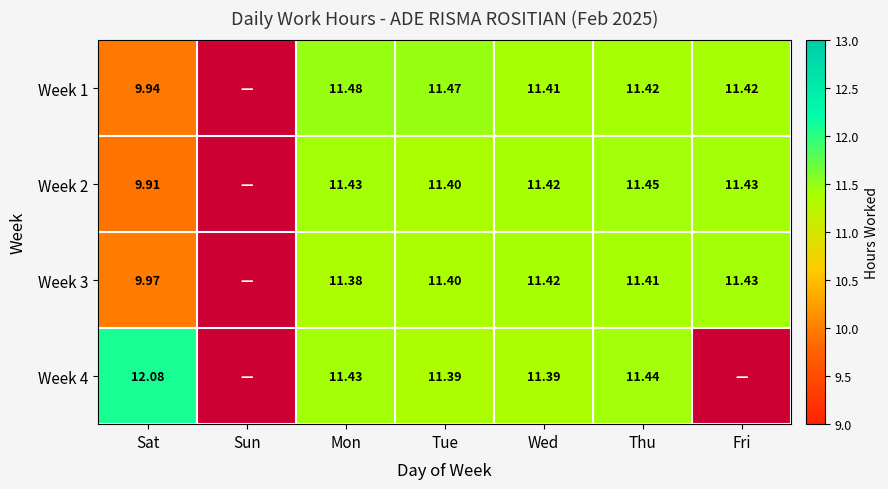

Where is Week 4 nearest to the value 11?

Tue